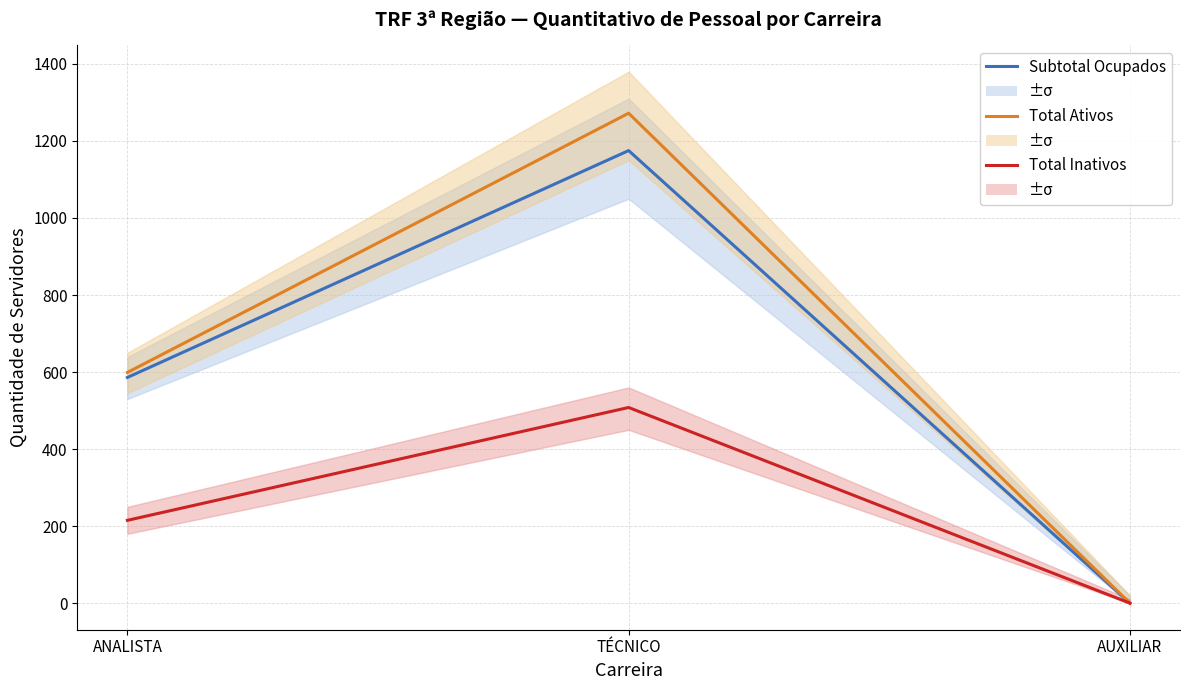

The value of Subtotal Ocupados at TÉCNICO is 1175. True or false?

True